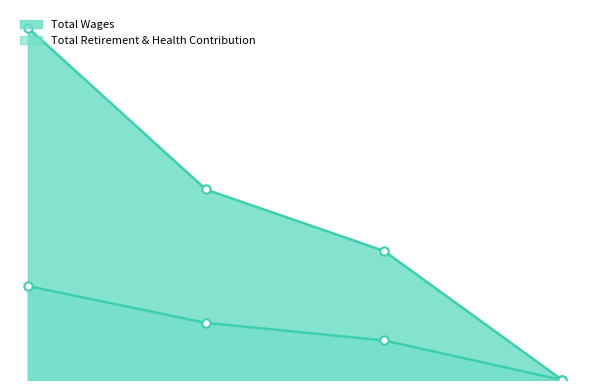

Rank the series by their average value, from lowest to highest.

Total Retirement & Health Contribution, Total Wages